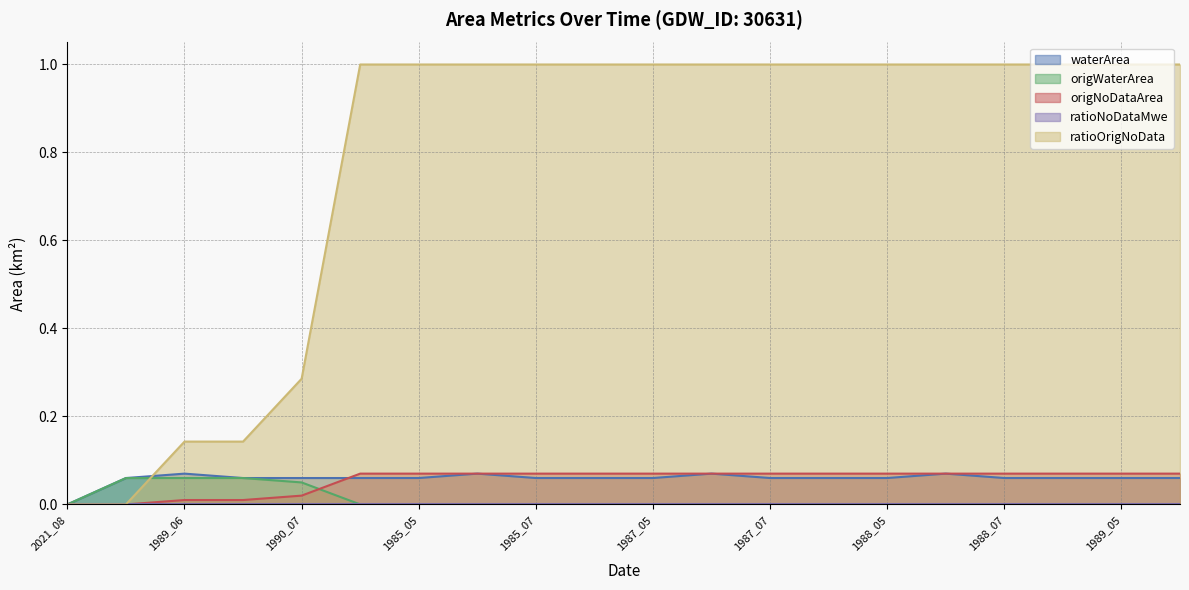

At which category does the chart reach its minimum across all series?

2021_08